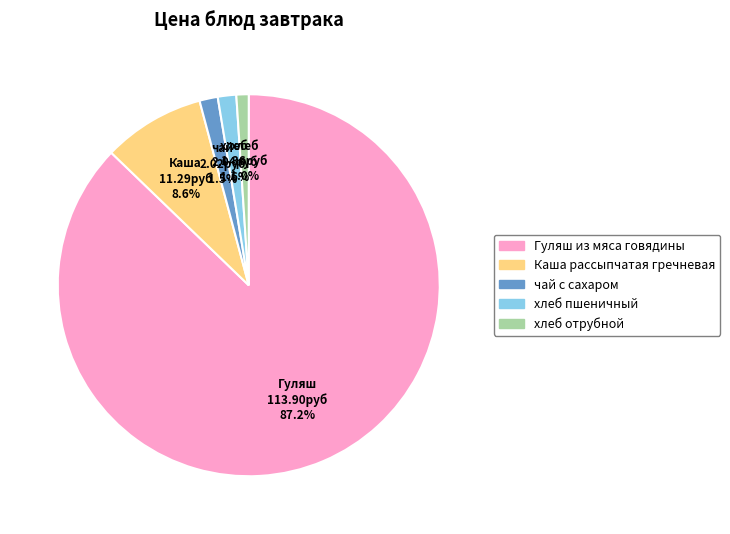

Does Гуляш из мяса говядины represent more than half of the total?

Yes